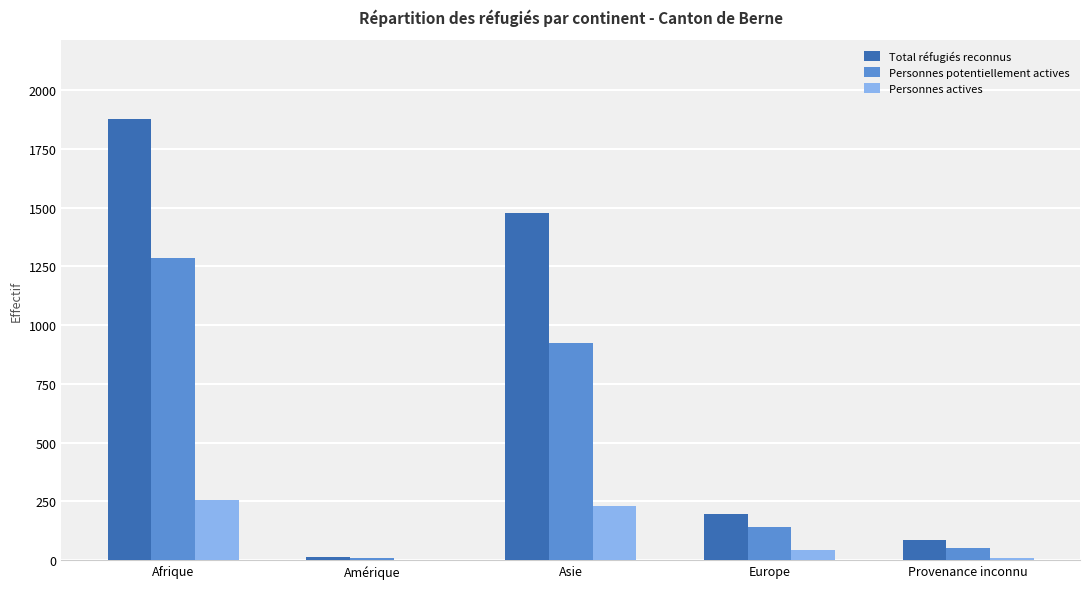

Is the value of Personnes actives at Provenance inconnu greater than the value of Total réfugiés reconnus at Europe?

No